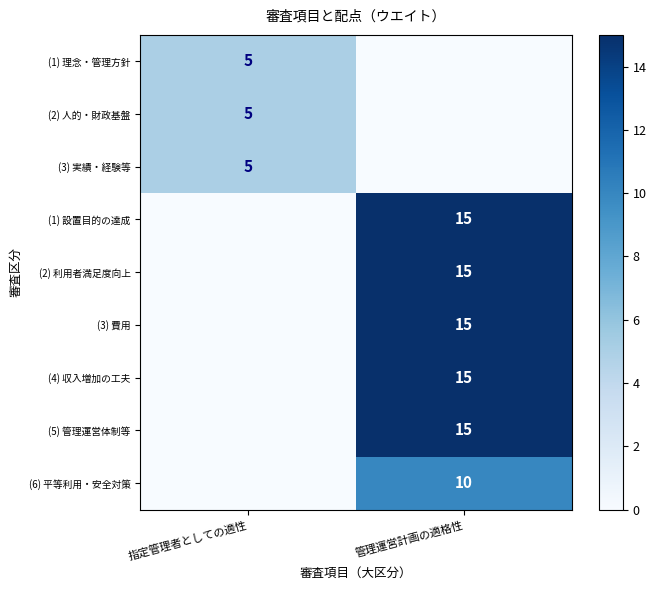

The value of (2) 利用者満足度向上 at 管理運営計画の適格性 is 15. True or false?

True